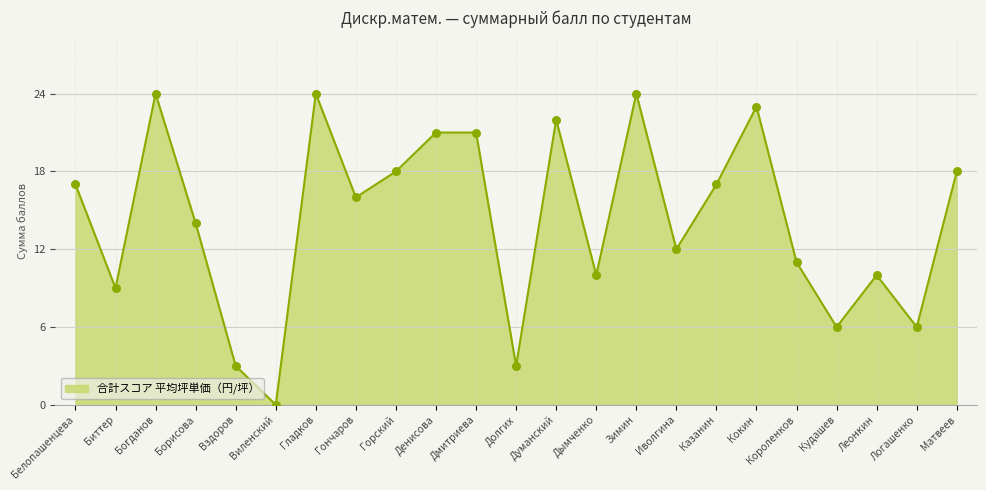

Between Дымченко and Короленков, which is larger?

Короленков